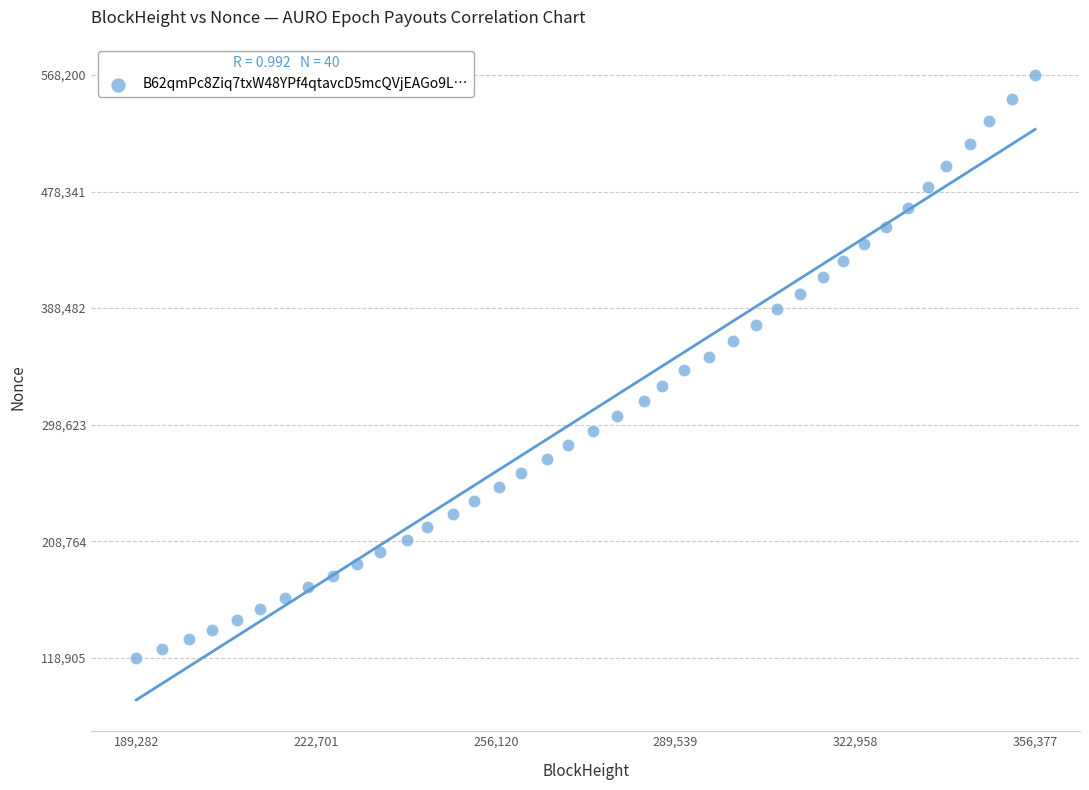

What is the range of X values (max minus min)?

167095